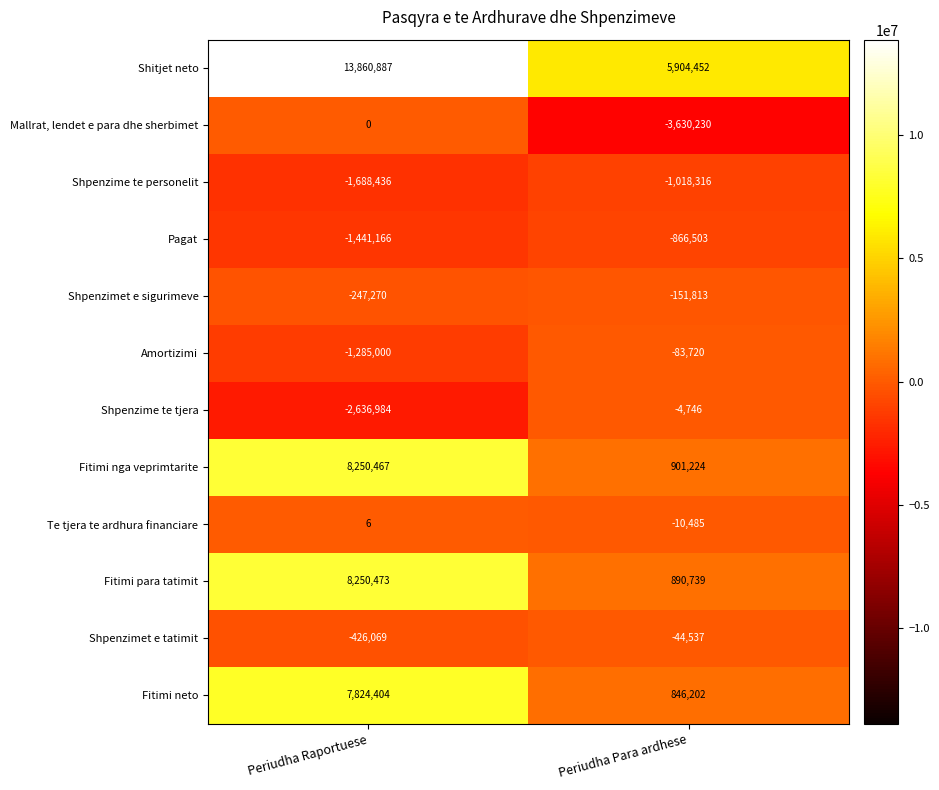

What is the difference between the Fitimi neto values at Periudha Para ardhese and Periudha Raportuese?

6978202